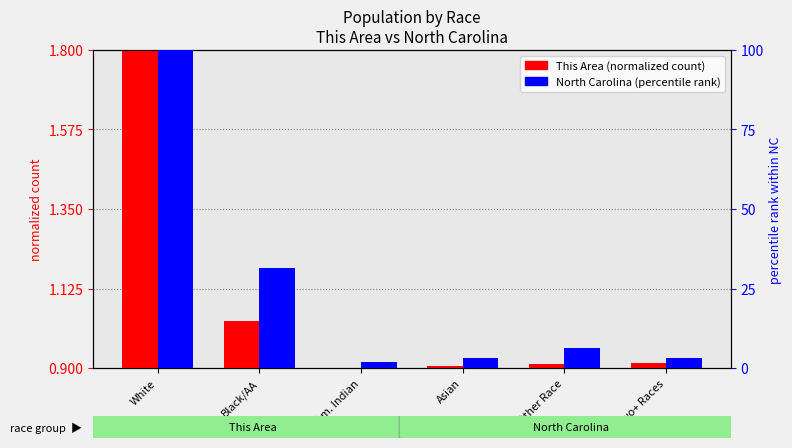

Rank the series at Other Race from lowest to highest value.

This Area (normalized), North Carolina (percentile)